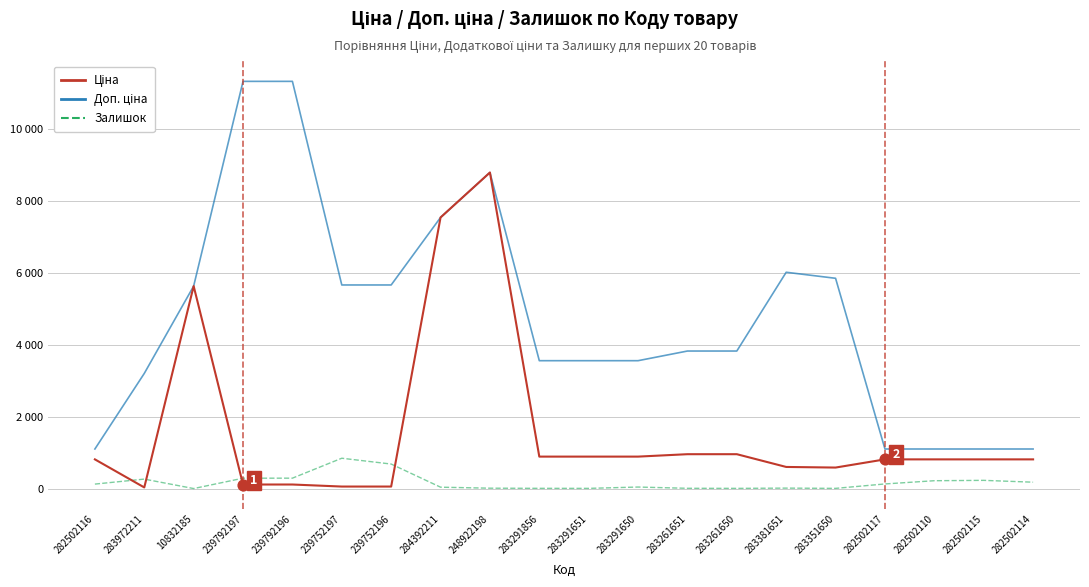

At which category is the sum across all series the highest?

248922198